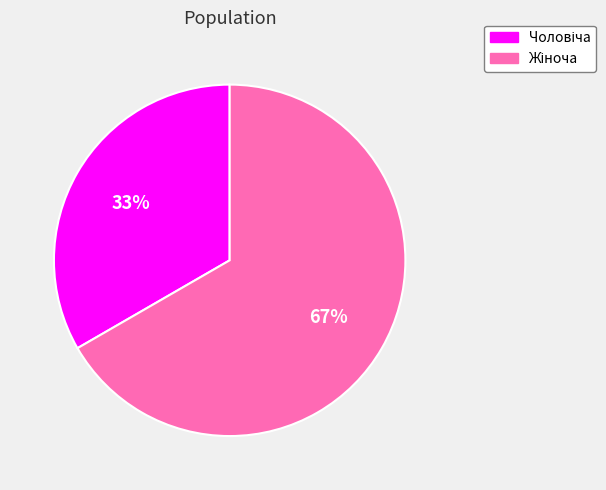

Is there a majority slice in this chart?

Yes